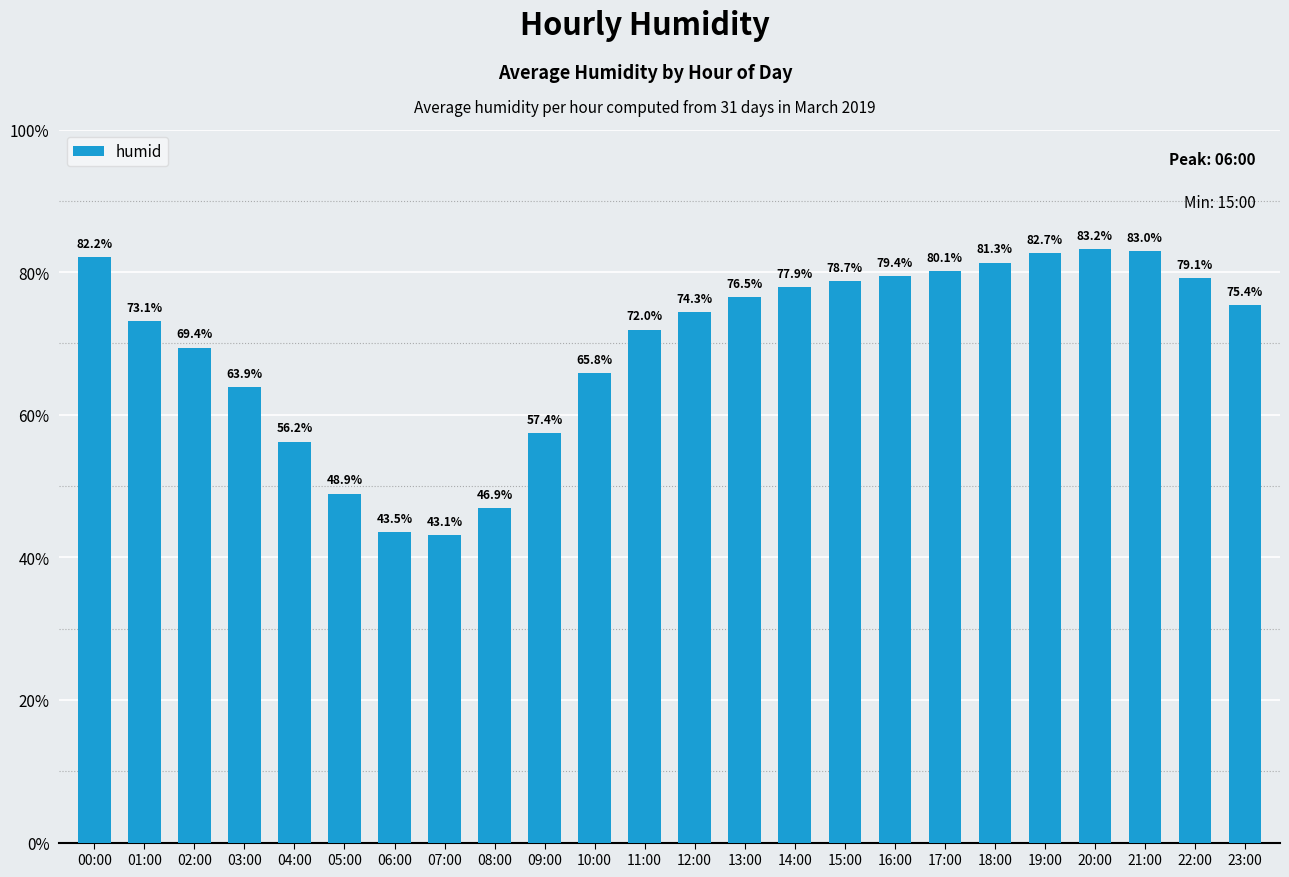

What is the ratio of the value at 18:00 to the value at 11:00?

1.1